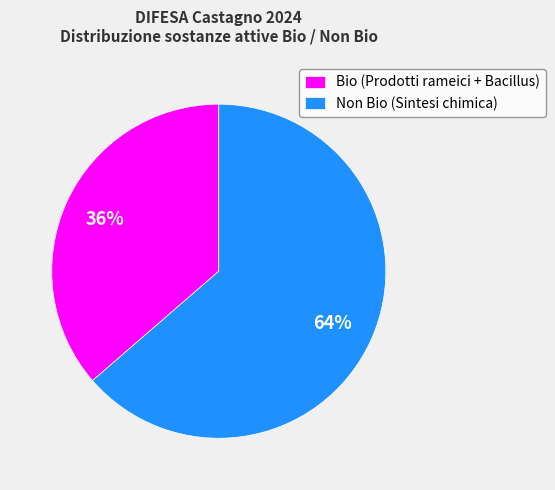

Do Bio (Prodotti rameici + Bacillus) and Non Bio (Sintesi chimica) together represent more than half of the pie?

Yes